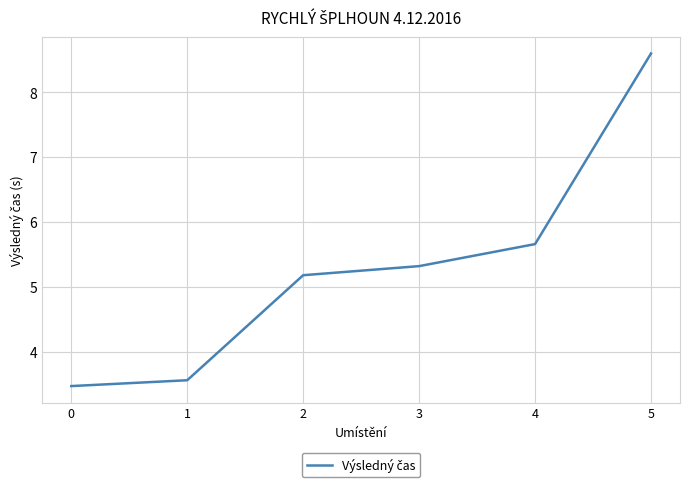

What is the difference between the second highest and minimum values?

2.2